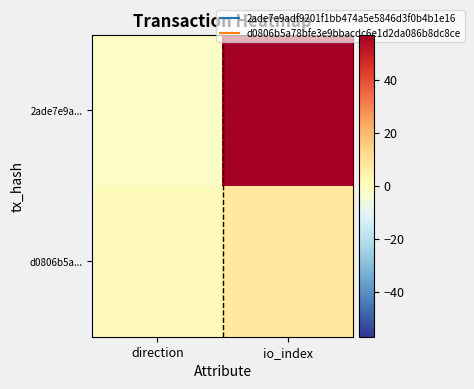

Which series changed the most between direction and io_index?

2ade7e9a...